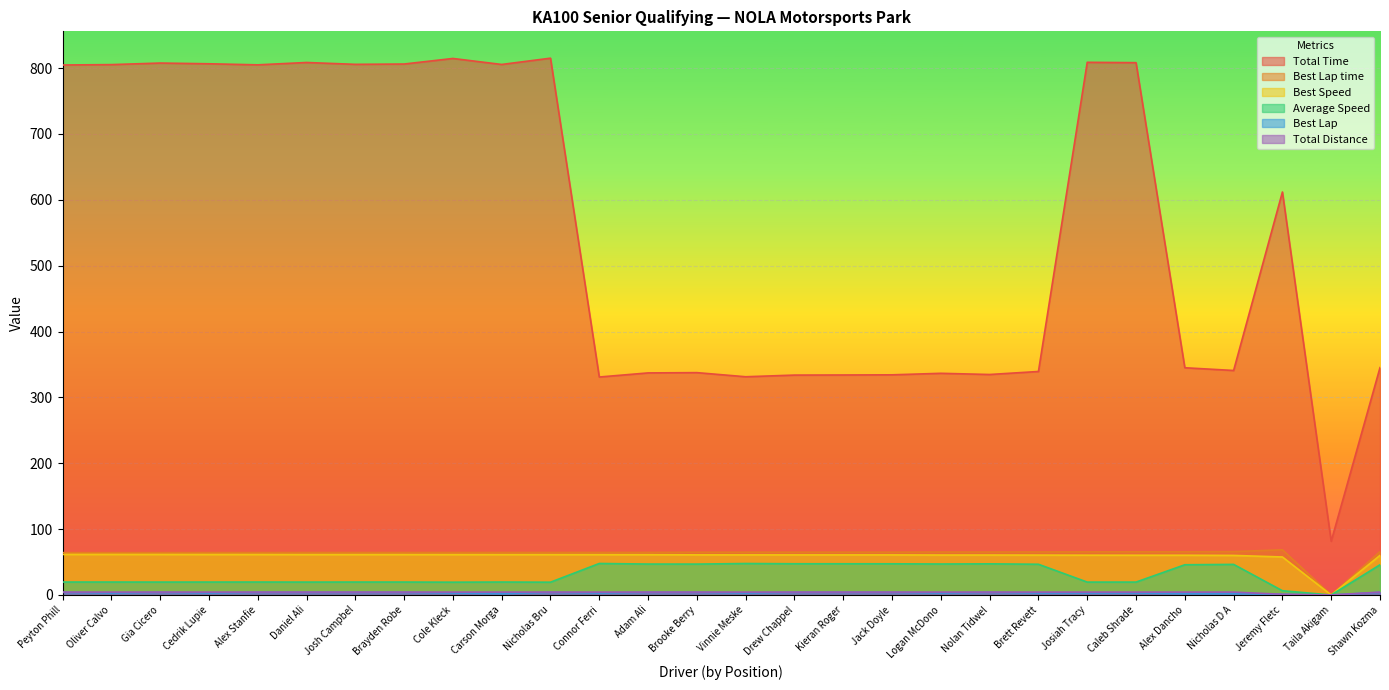

Which series has the largest range (max minus min)?

Total Time